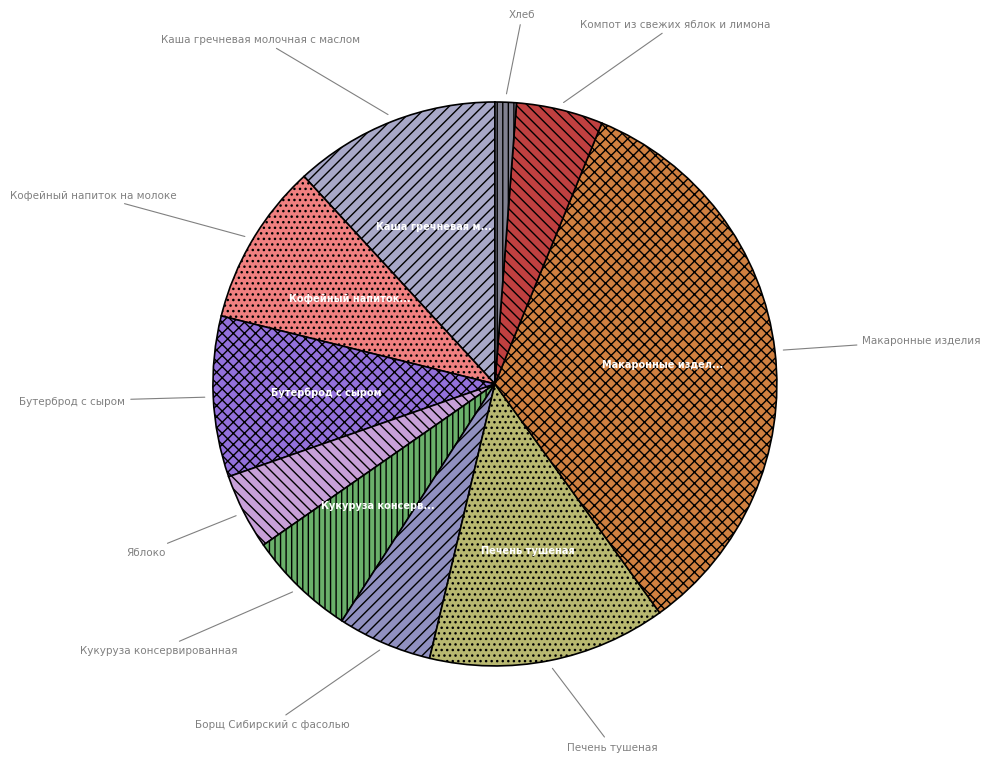

Which slice is the smallest?

Хлеб